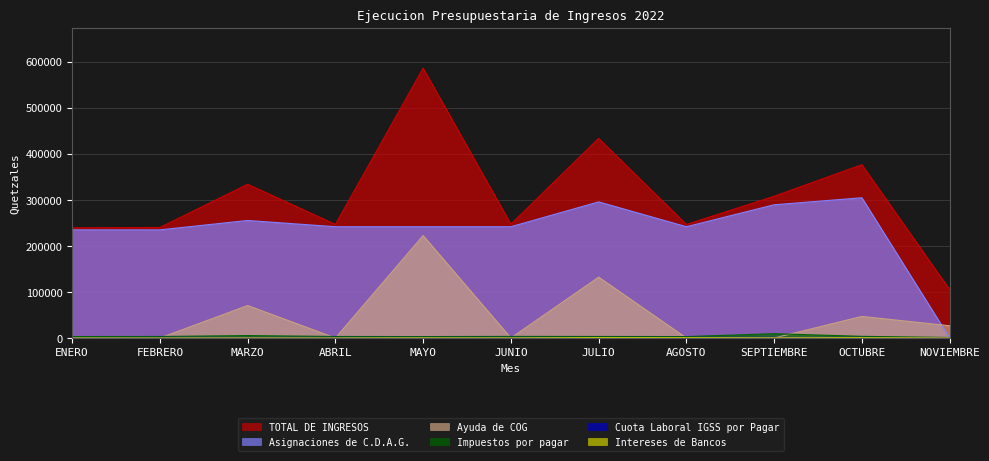

Does the chart have visible grid lines?

Yes